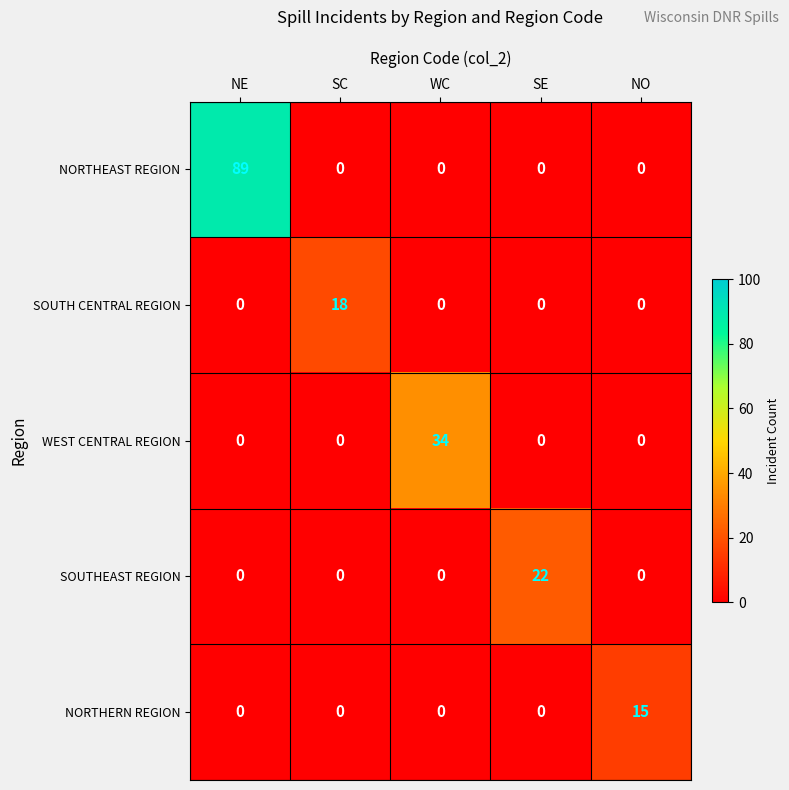

What is the difference between the maximum and minimum values in the SOUTHEAST REGION series?

22